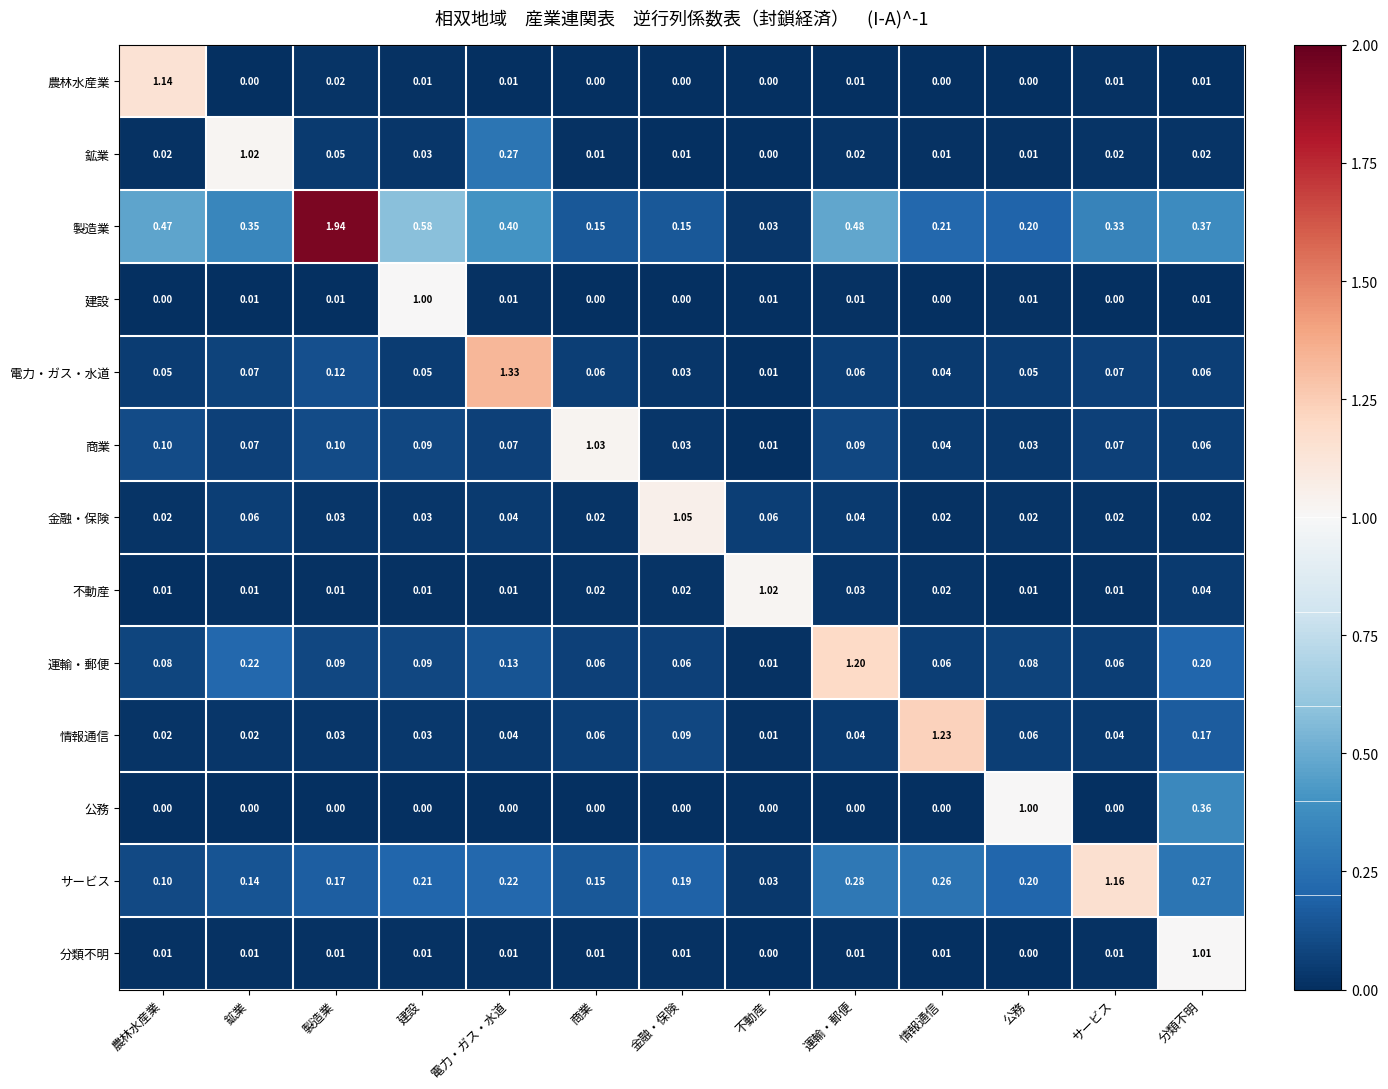

Rank the categories by サービス value from highest to lowest.

サービス, 運輸・郵便, 分類不明, 情報通信, 電力・ガス・水道, 建設, 公務, 金融・保険, 製造業, 商業, 鉱業, 農林水産業, 不動産